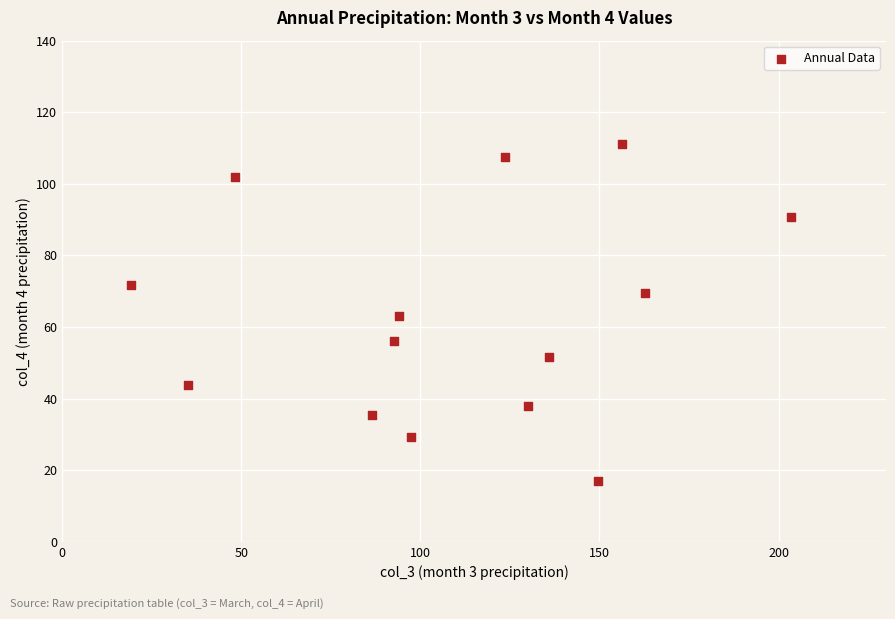

What is the range of X values (max minus min)?

184.1